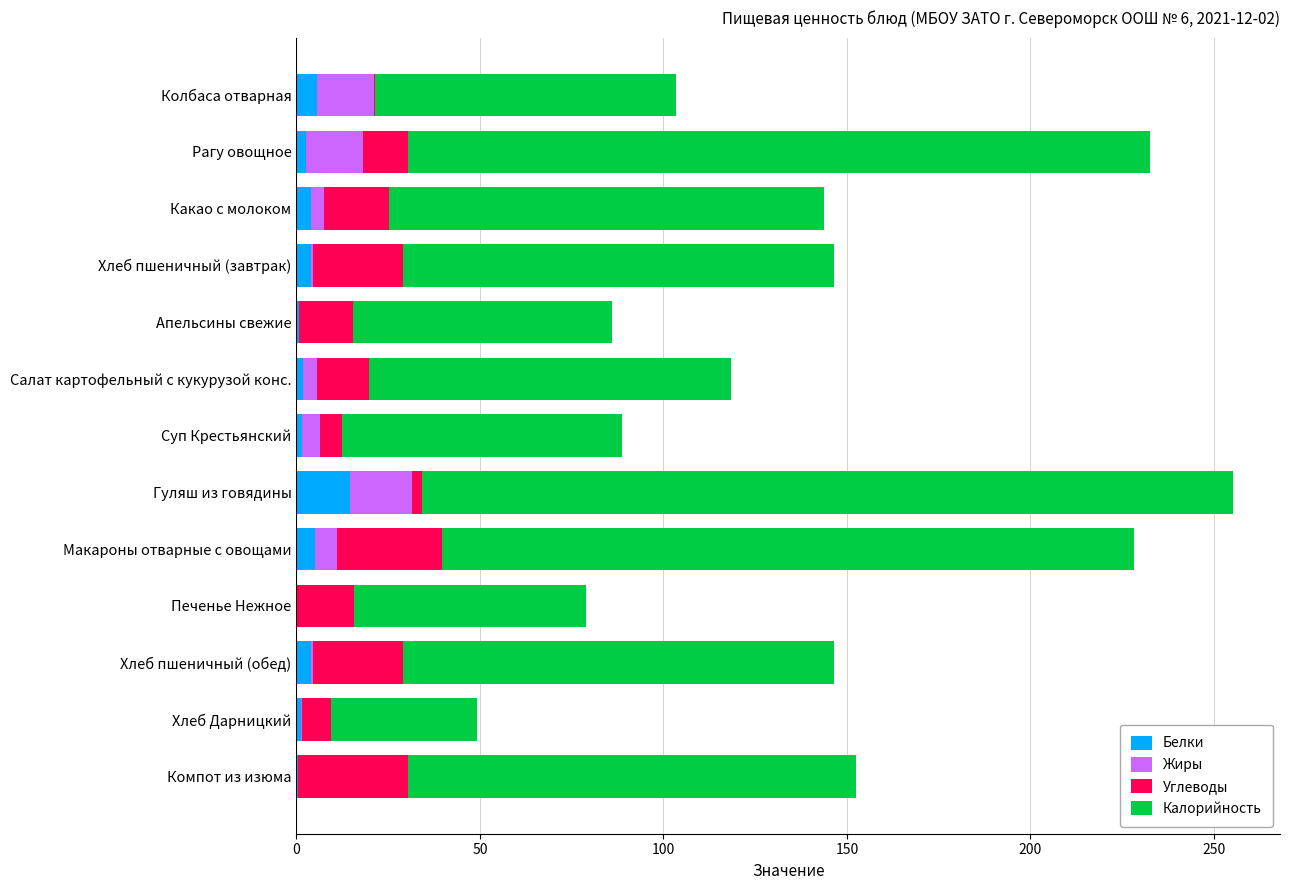

At which category is the sum across all series the highest?

Гуляш из говядины